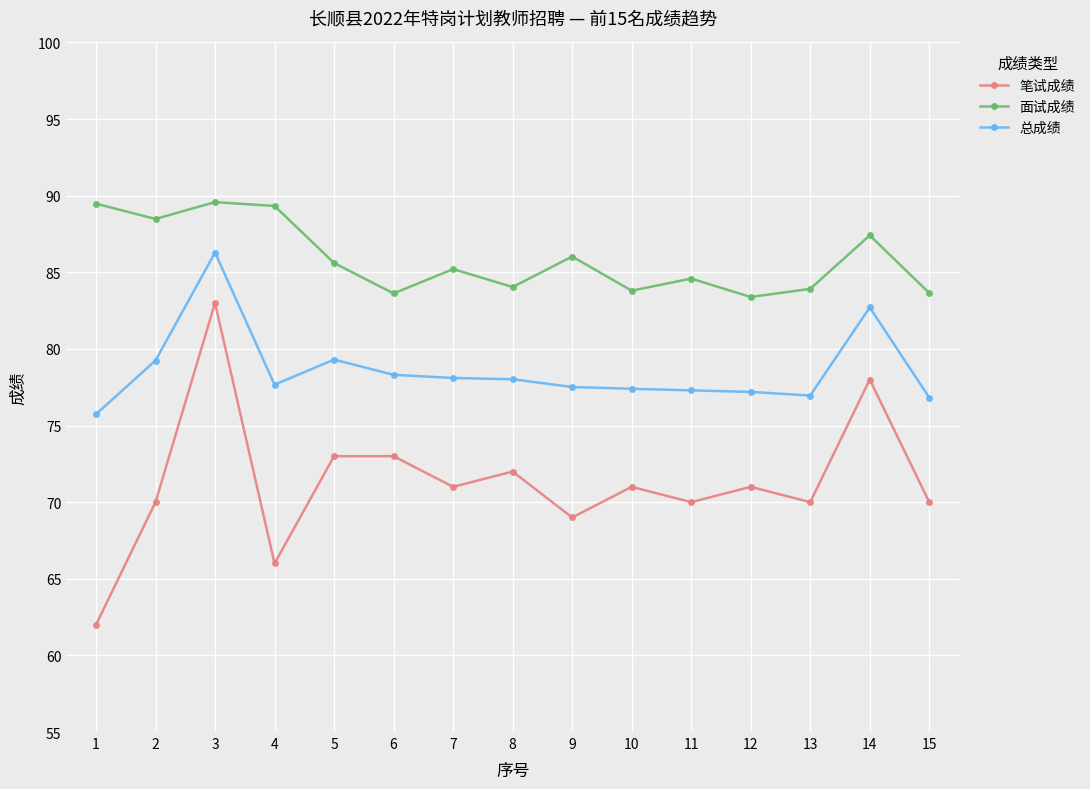

What is the spread (max minus min) of values at 11?

14.6